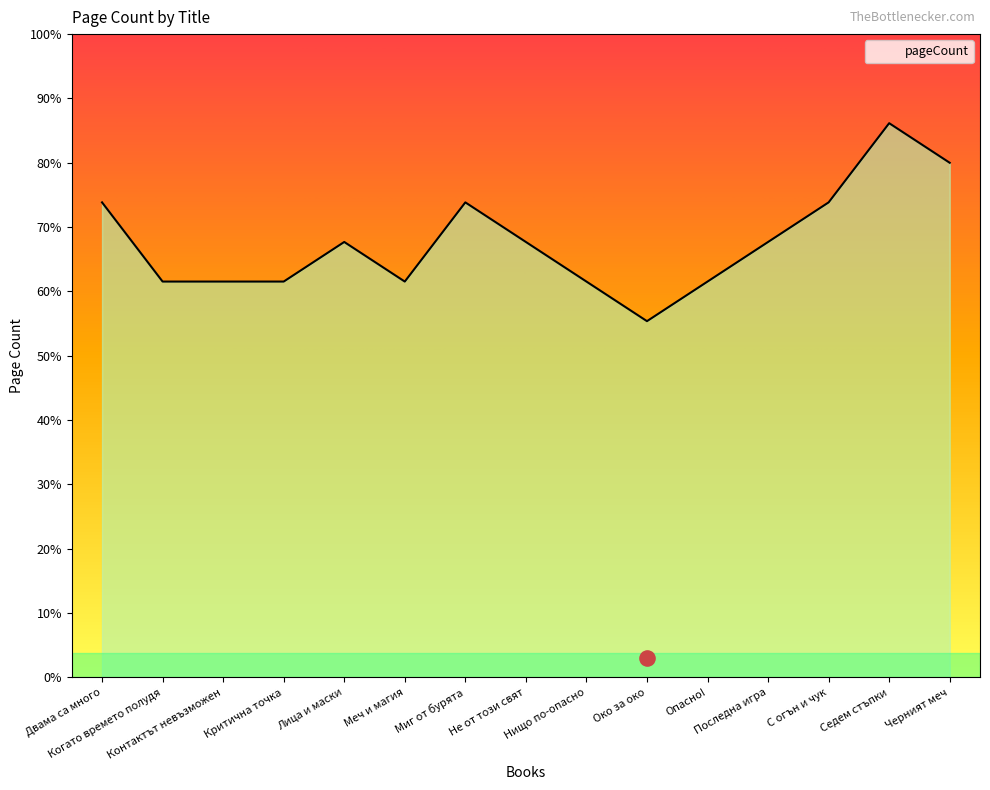

What is the change in value from Лица и маски to С огън и чук?

+16